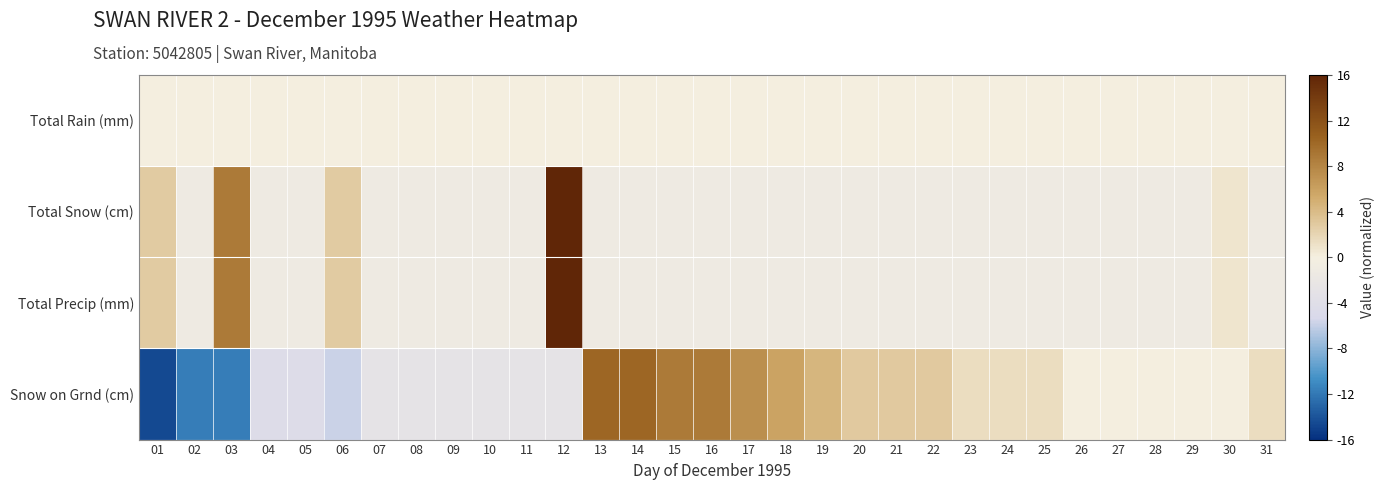

Which series has the largest total across all categories?

Snow on Grnd (cm)